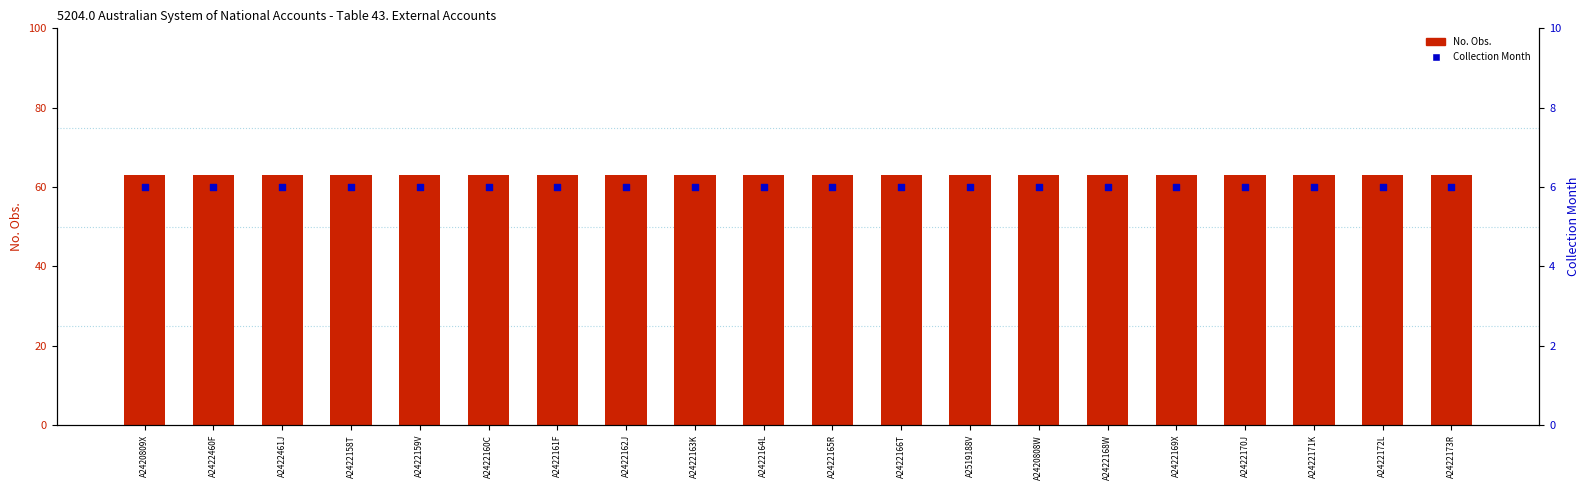

Which series contains the highest Y value?

No. Obs.